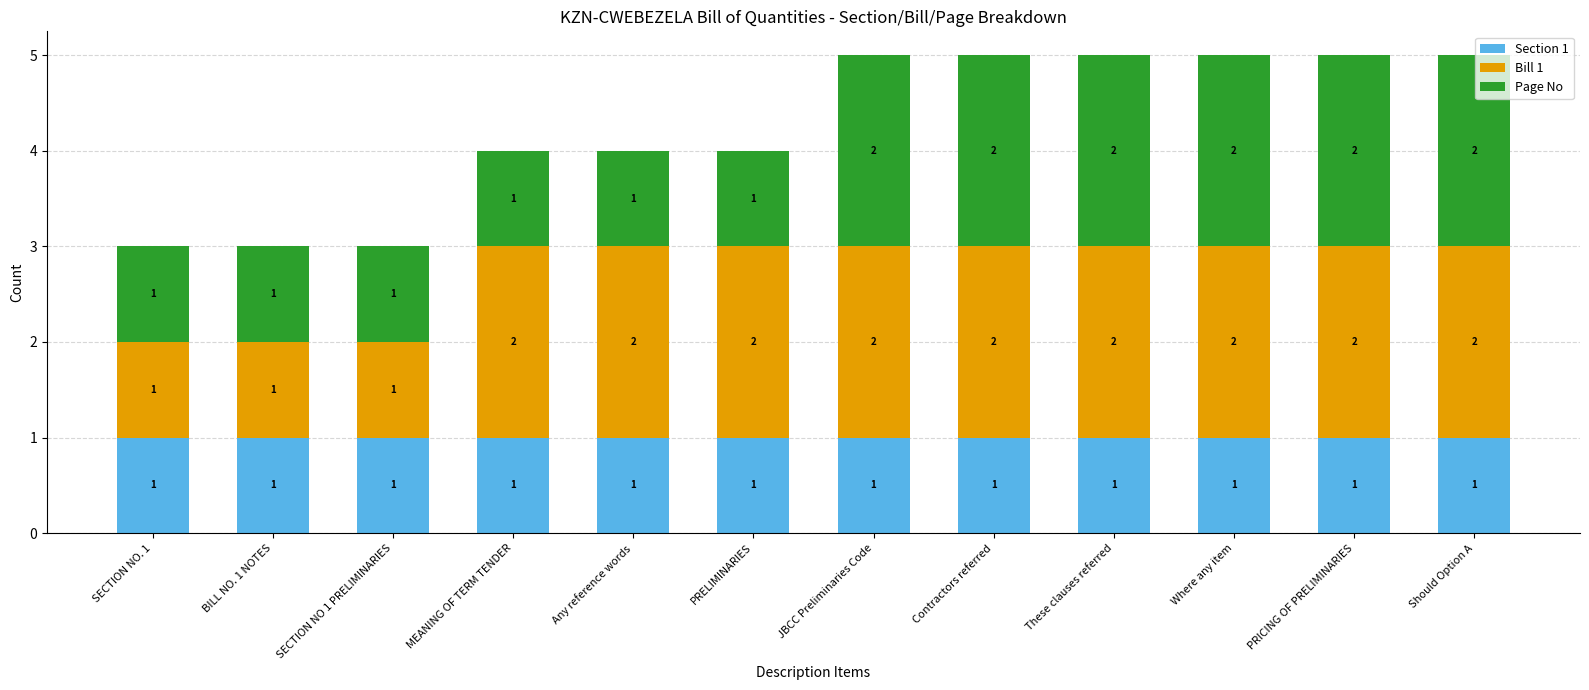

Is it true that Section 1 equals 2 at MEANING OF TERM TENDER?

False